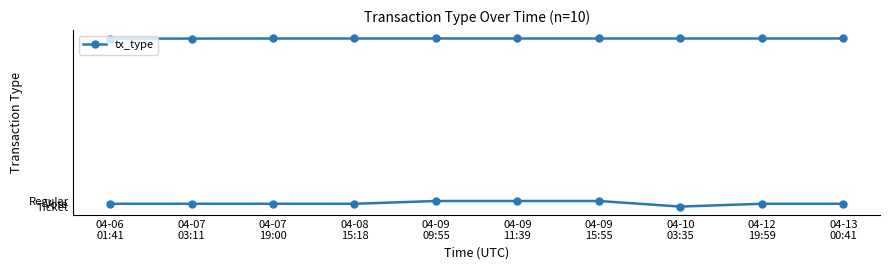

Does the chart have visible grid lines?

No